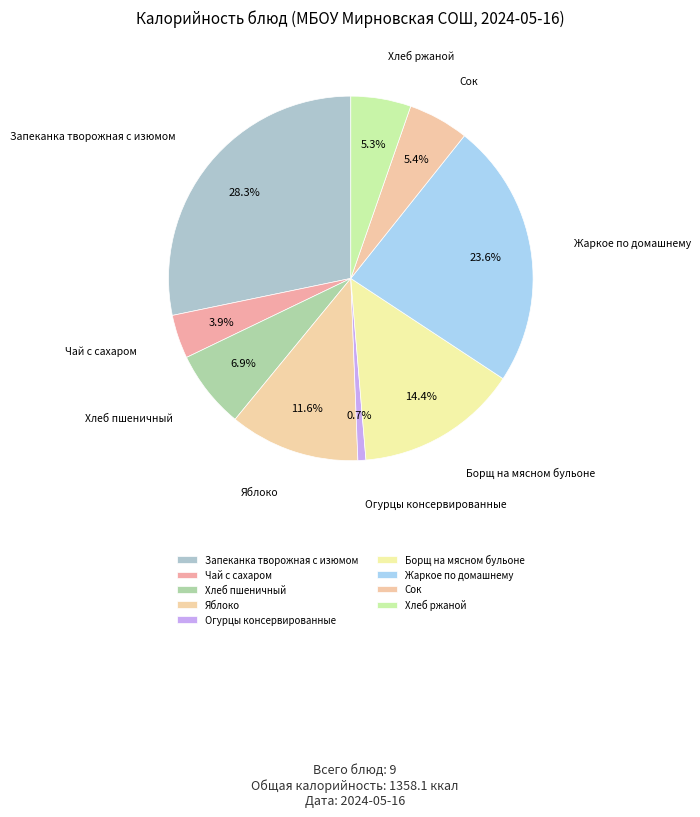

To the nearest percent, what is the combined percentage of Хлеб ржаной and Борщ на мясном бульоне?

20%